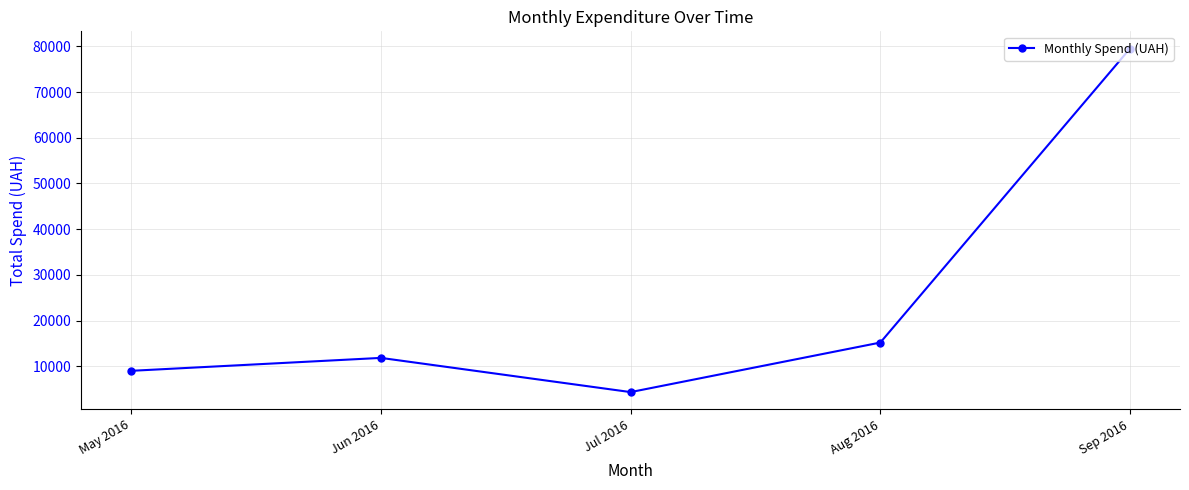

What is the label of the 4th point from the right?

Jun 2016